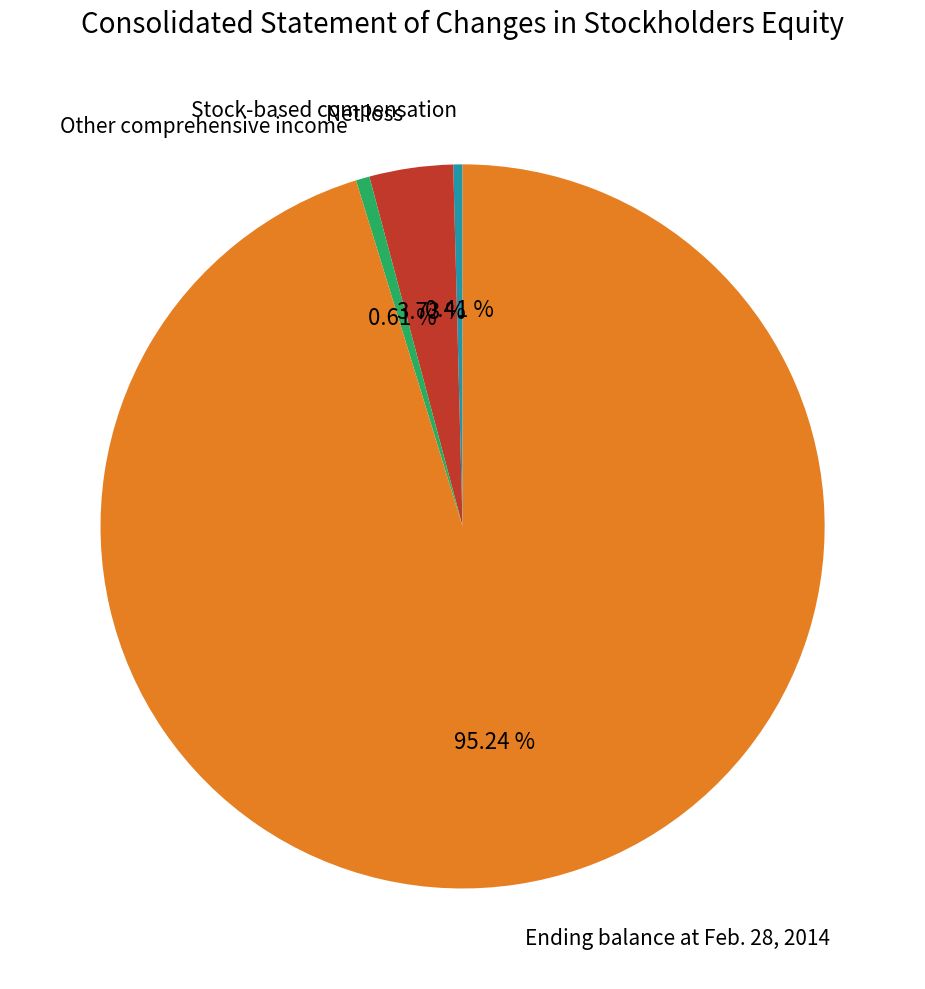

To the nearest percent, what is the difference between the largest and smallest slice percentages?

95%